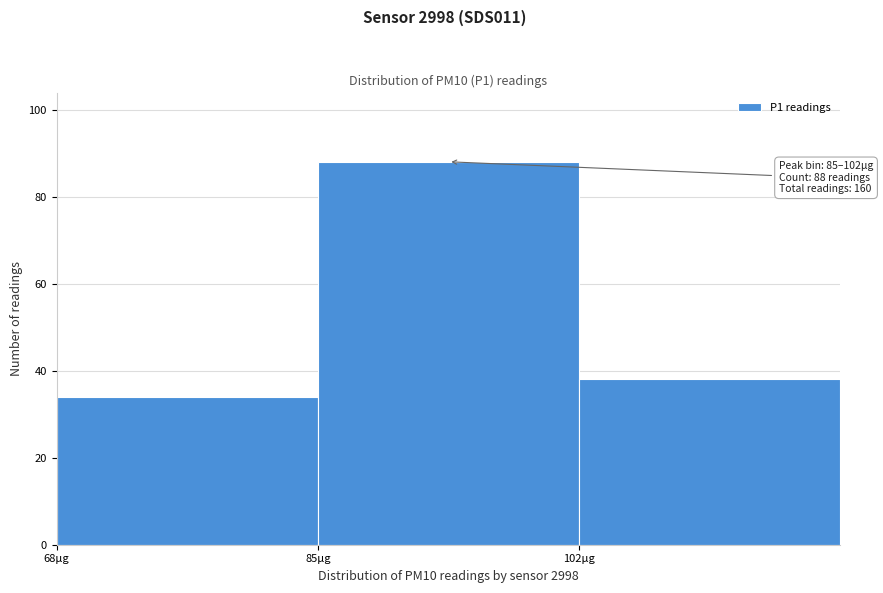

Over which range of the x-axis is the bar tallest?

85 to 102